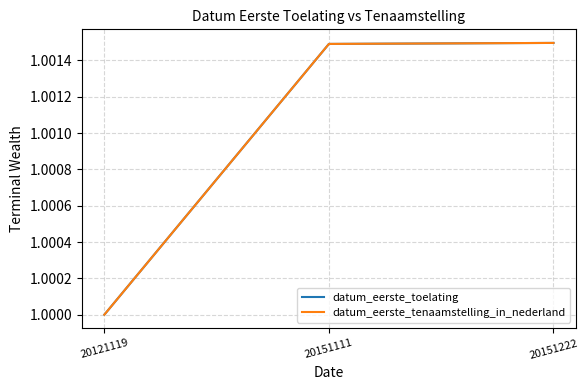

Does the chart have visible grid lines?

Yes